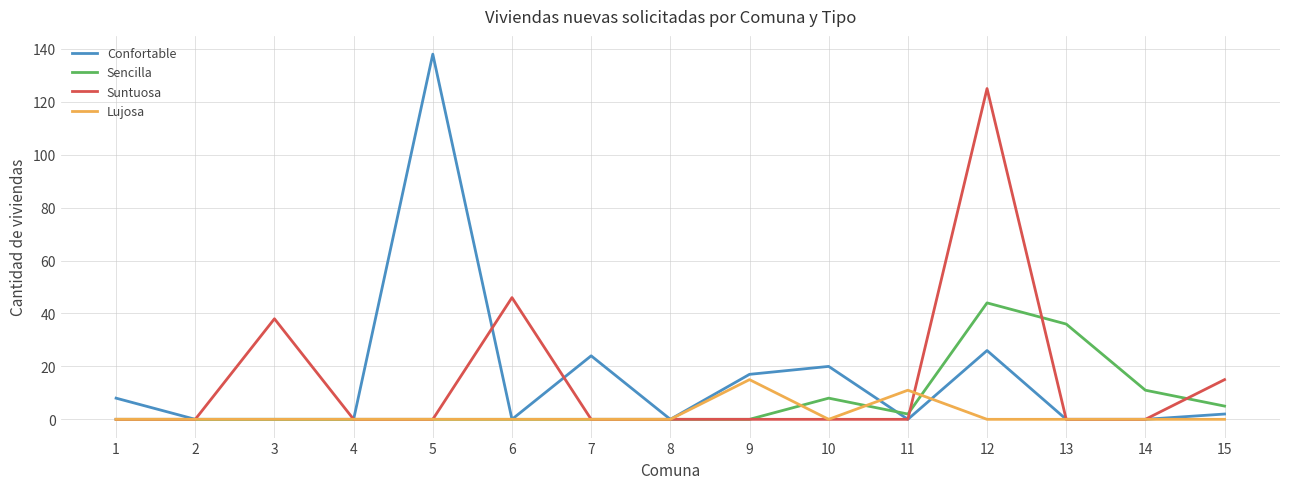

At which category is the sum across all series the highest?

12